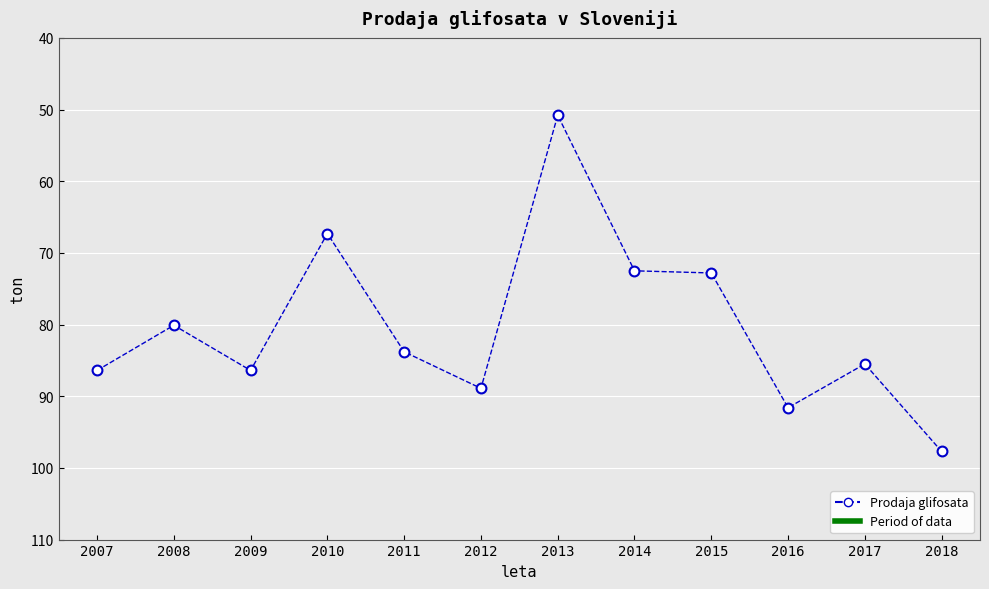

What is the range of X values (max minus min)?

11.0